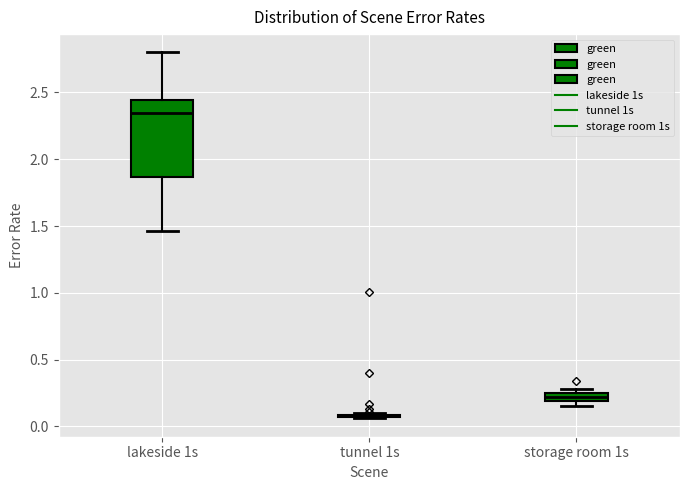

Which box is the tallest, from its lower edge to its upper edge?

lakeside 1s